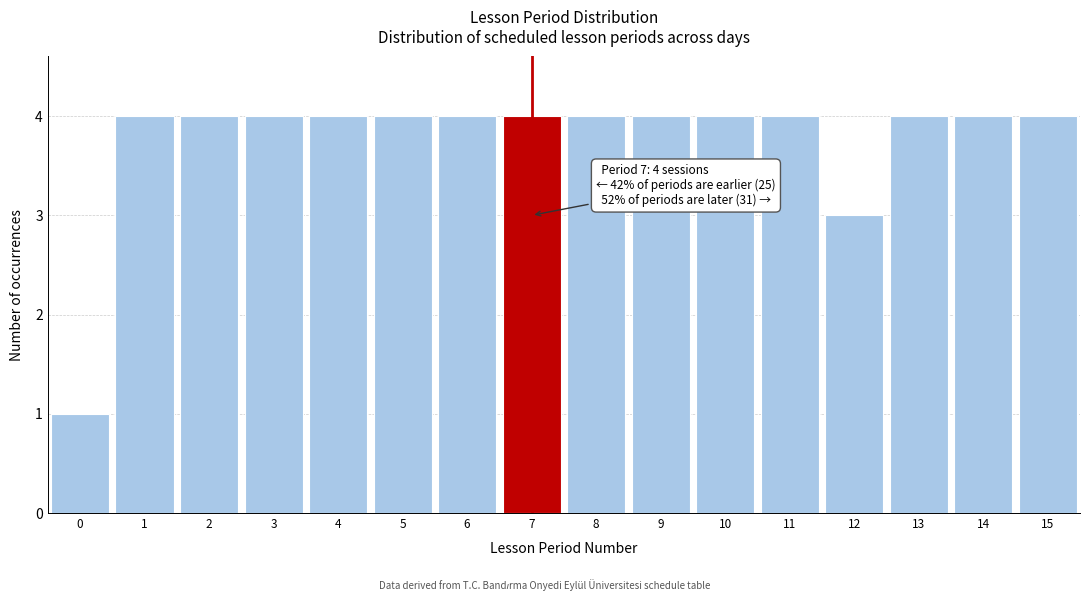

Reading left to right, what are all the values shown in this chart?

1	4	4	4	4	4	4	4	4	4	4	4	3	4	4	4